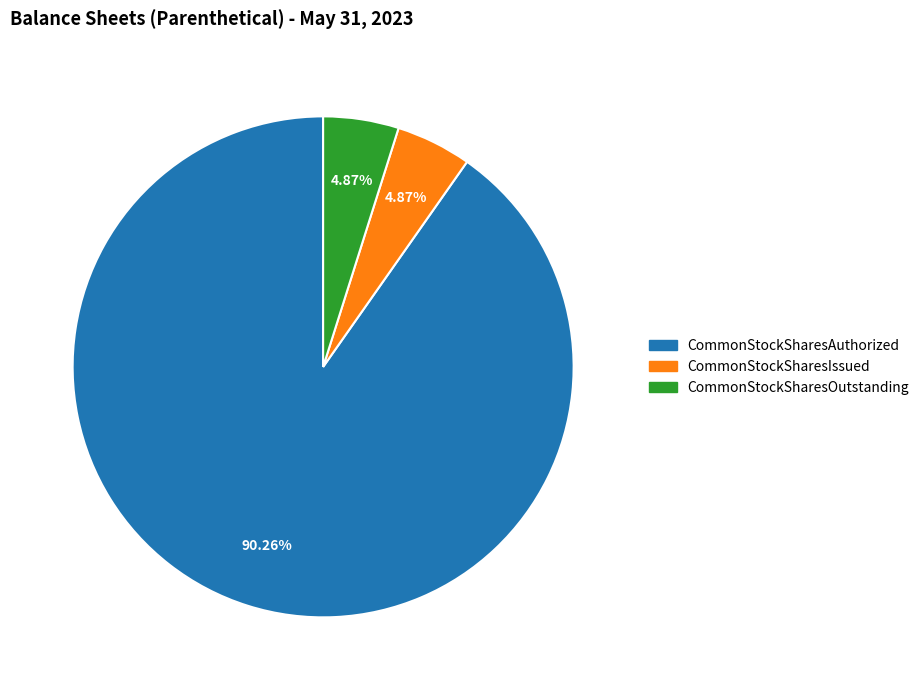

How many slices are in this pie chart?

3